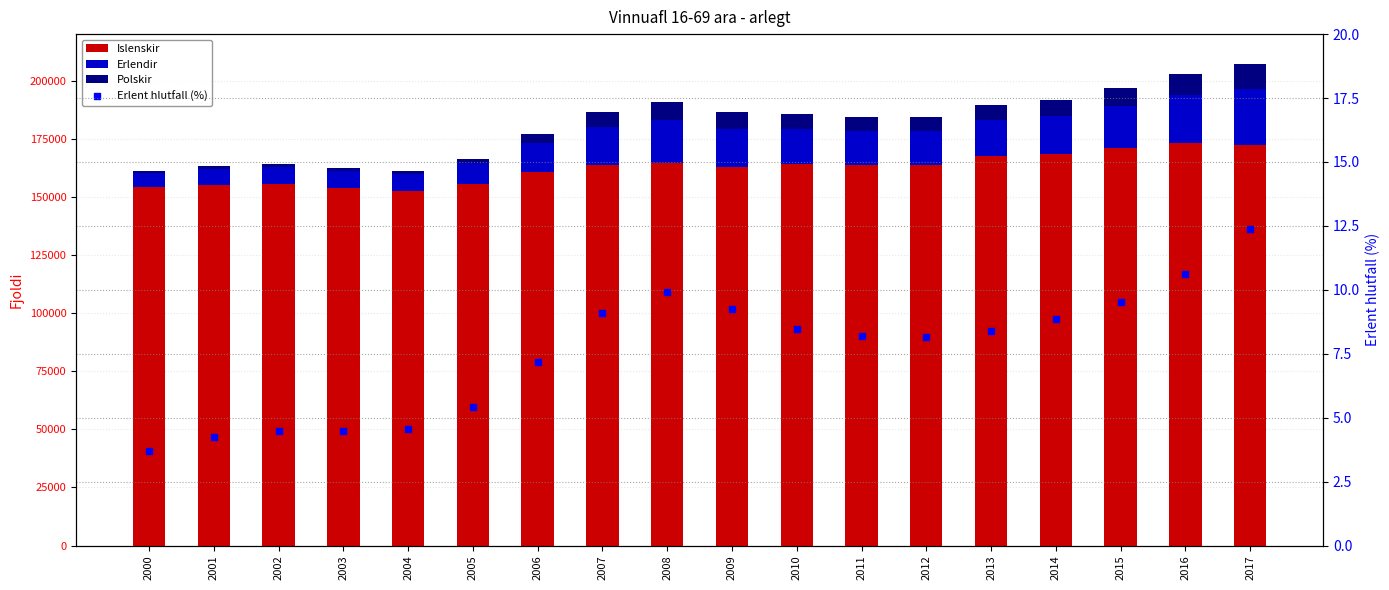

True or false: Erlent hlutfall (%) has a value of 12.4 at 2017.

True